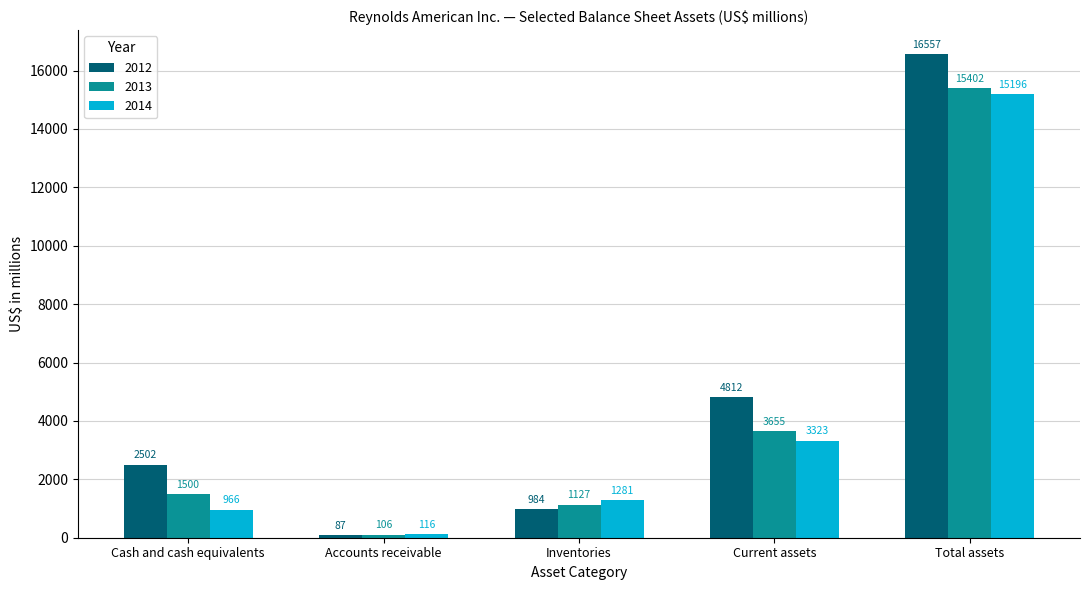

True or false: 2012 has a value of 4812 at Current assets.

True